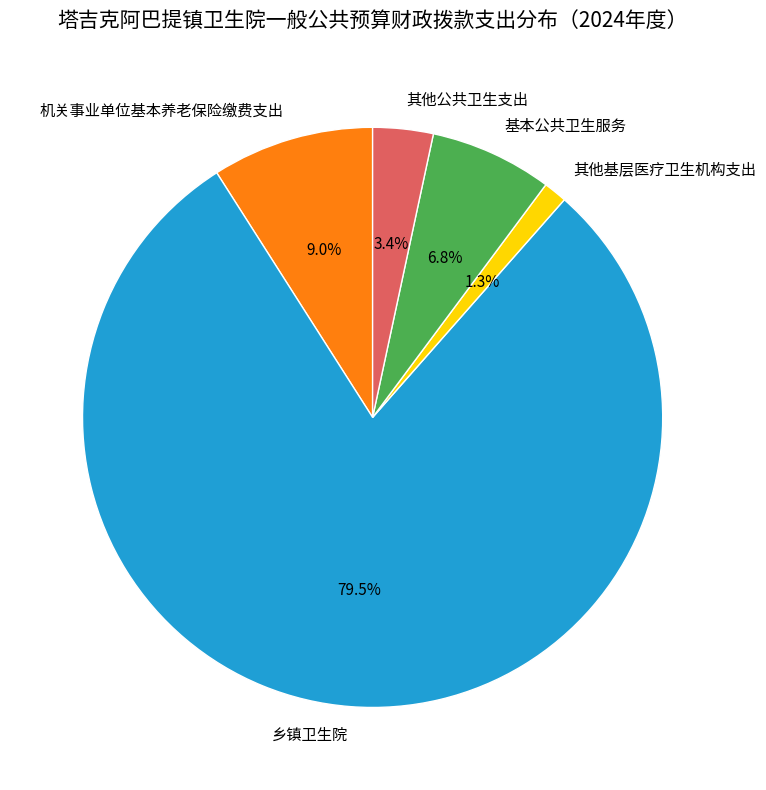

Count the number of slices in the pie.

5